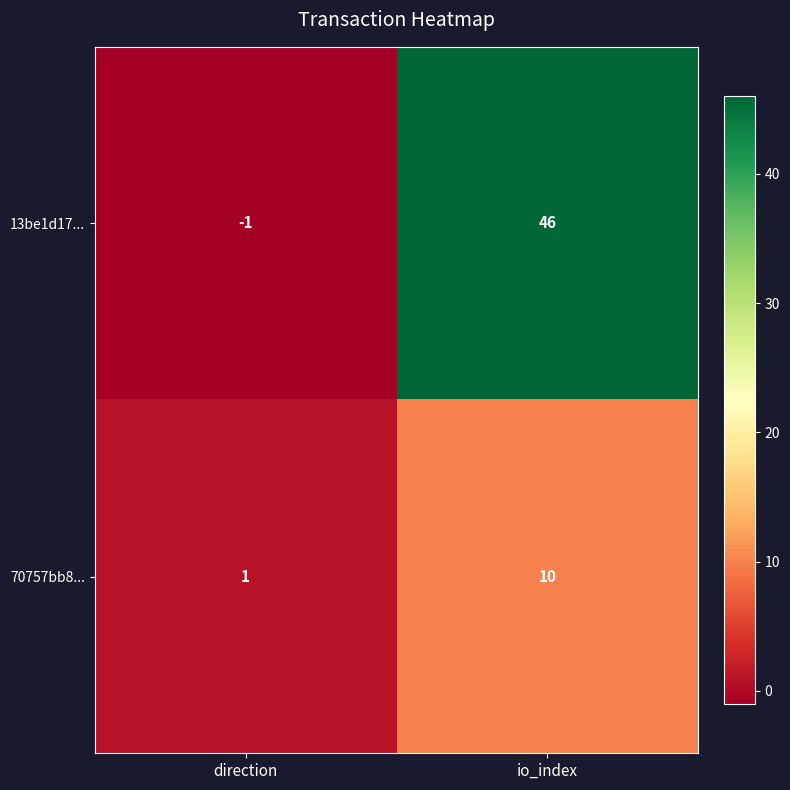

Rank the series at io_index from highest to lowest value.

13be1d17..., 70757bb8...